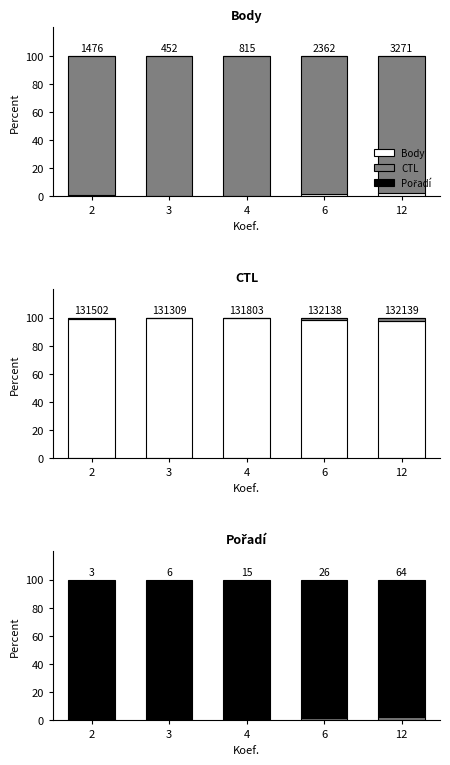

What is the value of the CTL bar at the 4th from the left?

1.8